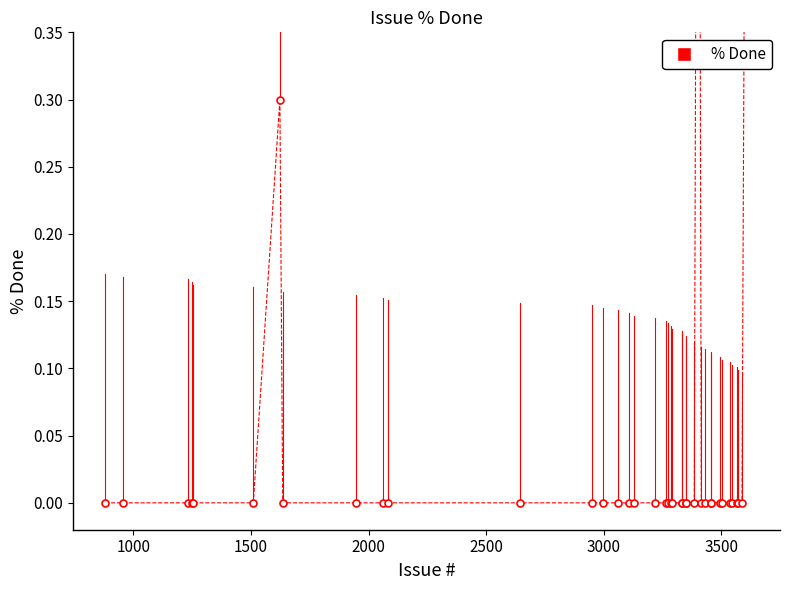

How many interior local peaks (higher than both neighbors) does the data have?

2